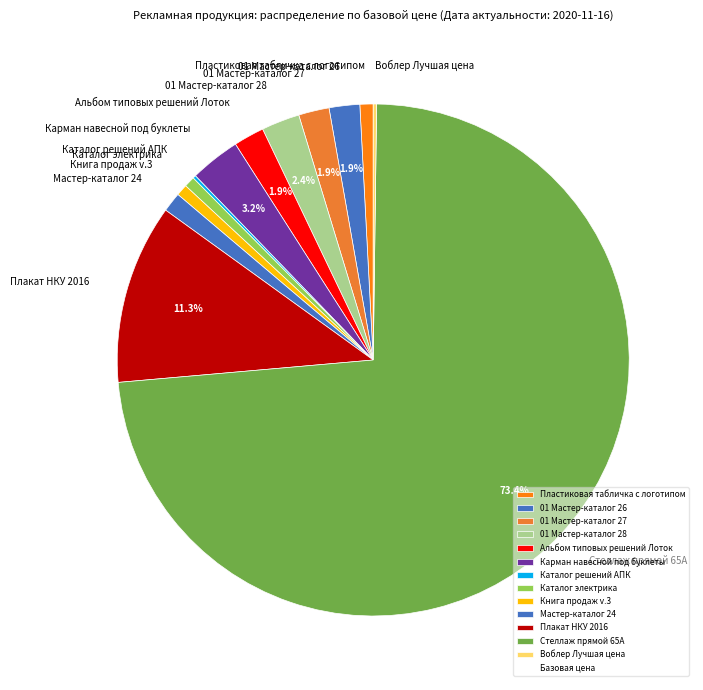

To the nearest percent, what percentage of the pie is 01 Мастер-каталог 28?

2%